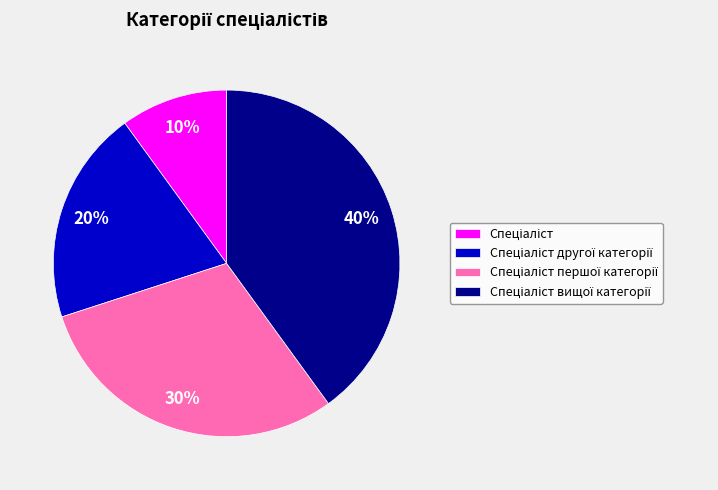

To the nearest percent, what is the difference between the largest and smallest slice percentages?

30%